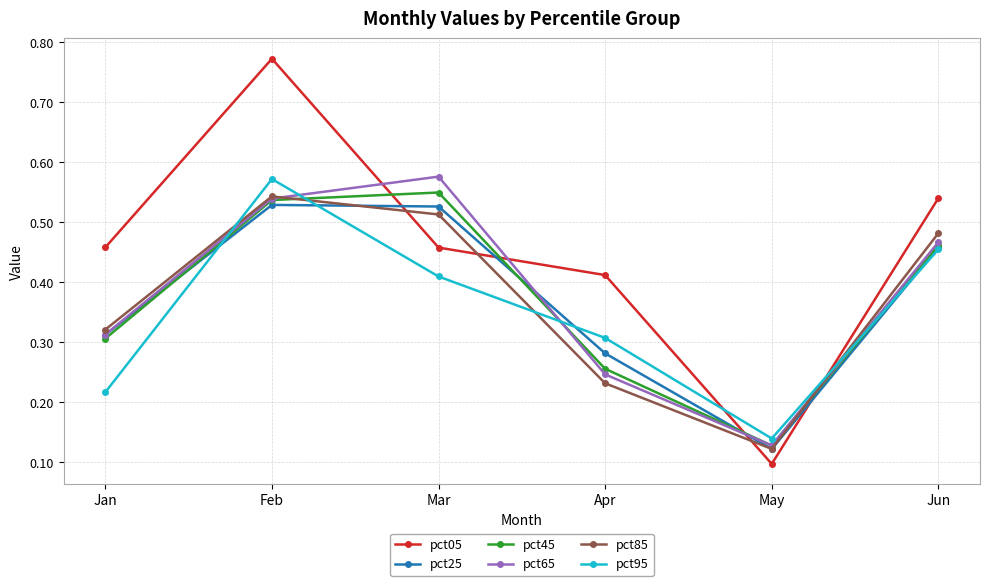

At how many categories does at least one series exceed 0?

6